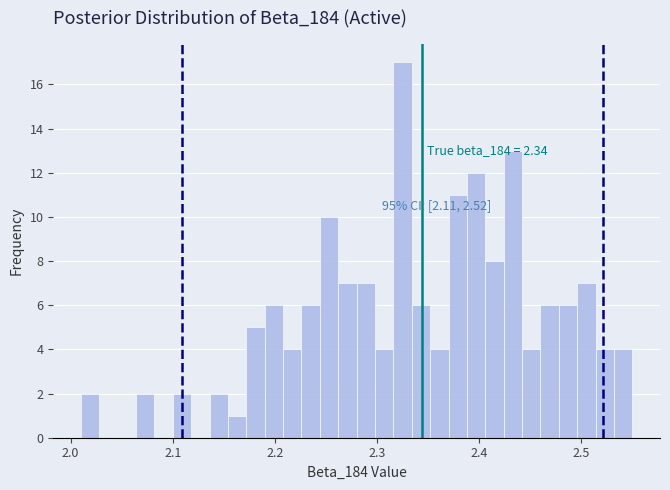

Read against the x-axis, roughly where is the centre of the tallest bar?

2.33